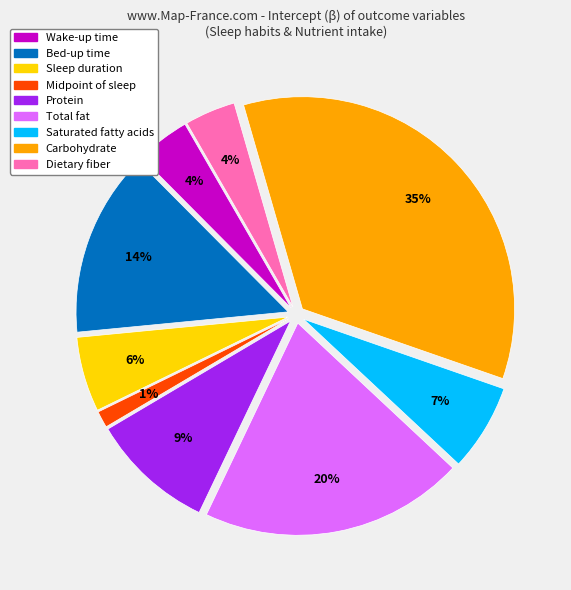

Rank the categories by value from lowest to highest.

Midpoint of sleep, Dietary fiber, Wake-up time, Sleep duration, Saturated fatty acids, Protein, Bed-up time, Total fat, Carbohydrate